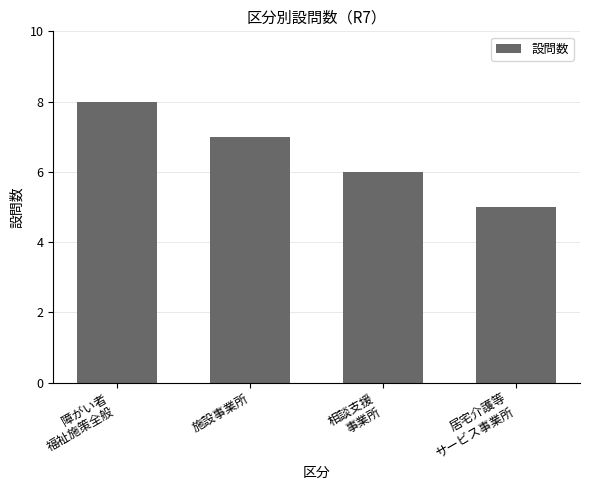

What is the ratio of the value at 障がい者
福祉施策全般 to the value at 相談支援
事業所?

1.3